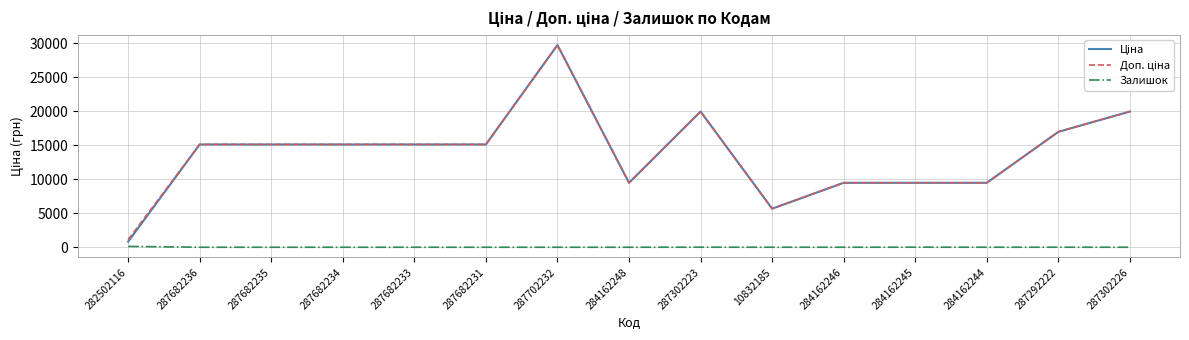

What is the spread (max minus min) of values at 287682236?

15120.0